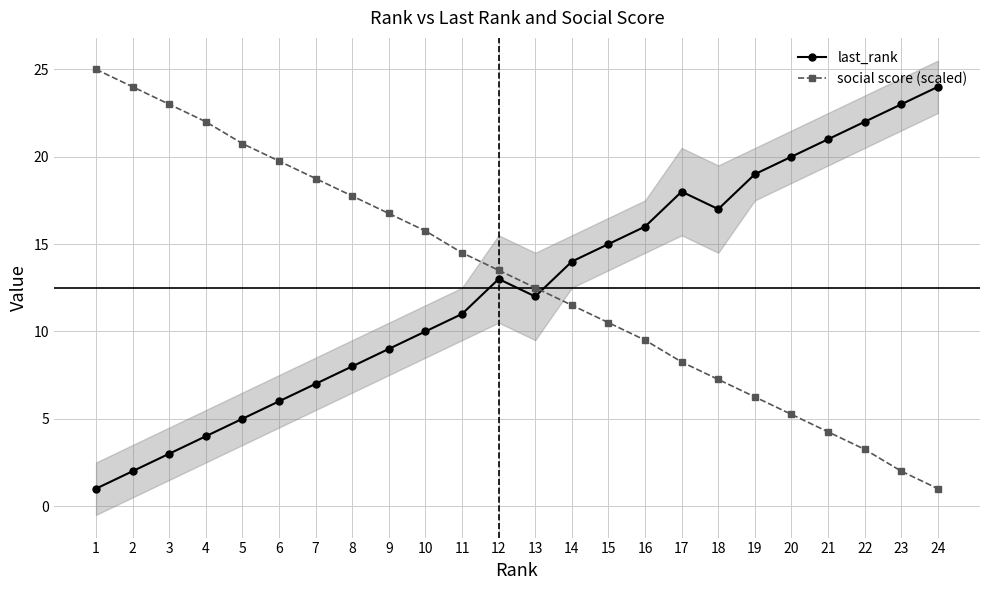

What is the approximate value of social score (scaled) at 10?

15.8